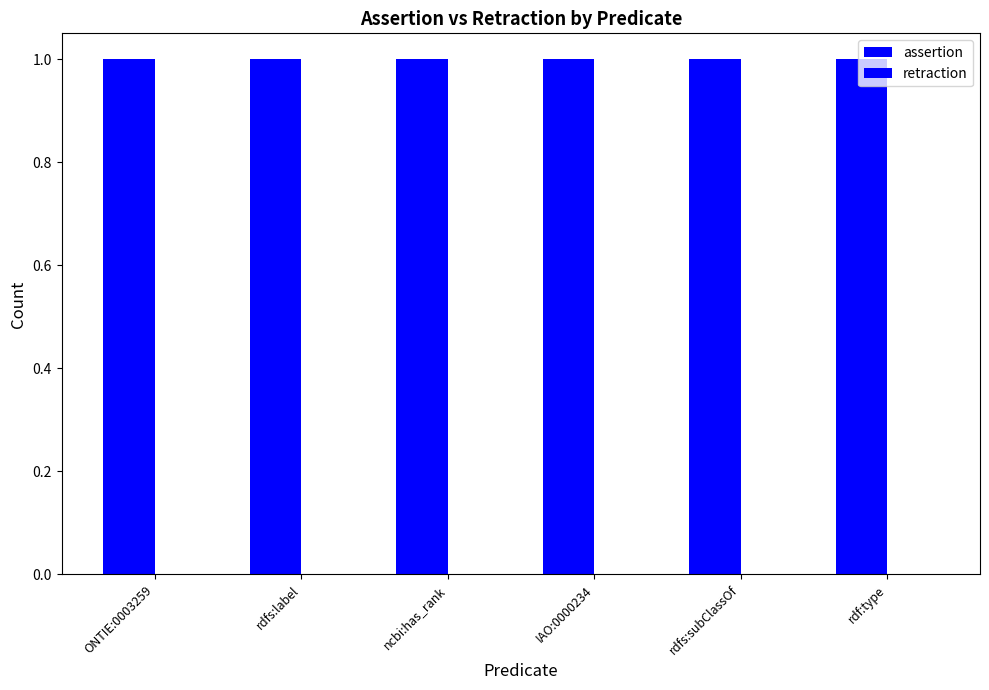

Which label corresponds to the smallest value in the chart?

ONTIE:0003259